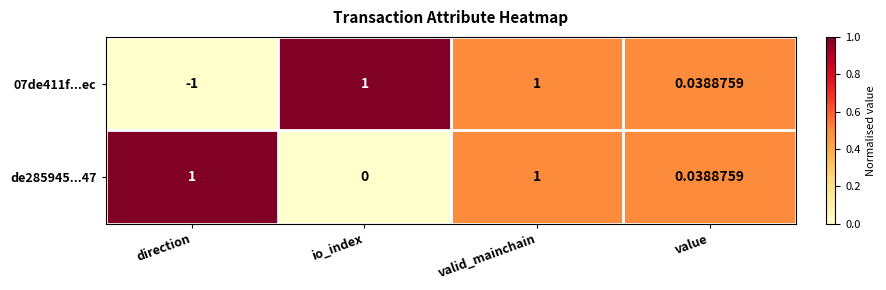

Which label corresponds to the smallest value in the chart?

direction